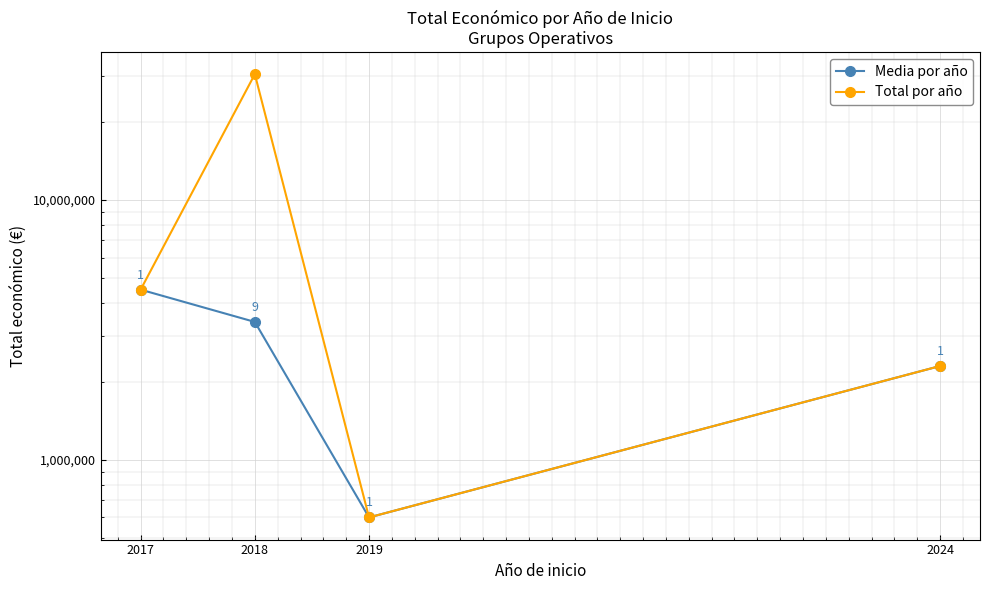

What is the total value across all series at 2017?

9041298.0